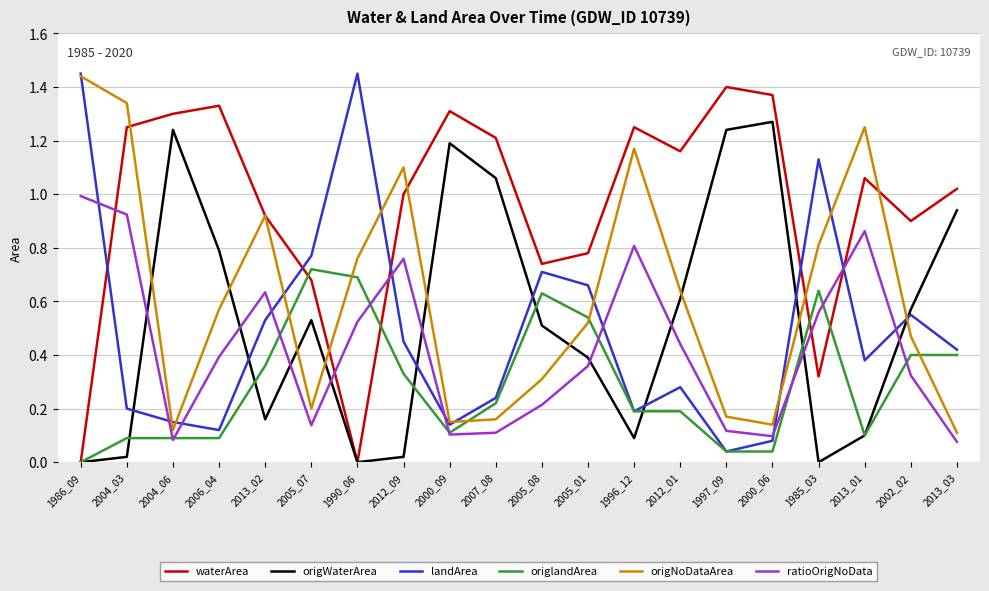

After their last crossing, which series has the higher values: ratioOrigNoData or origWaterArea?

origWaterArea